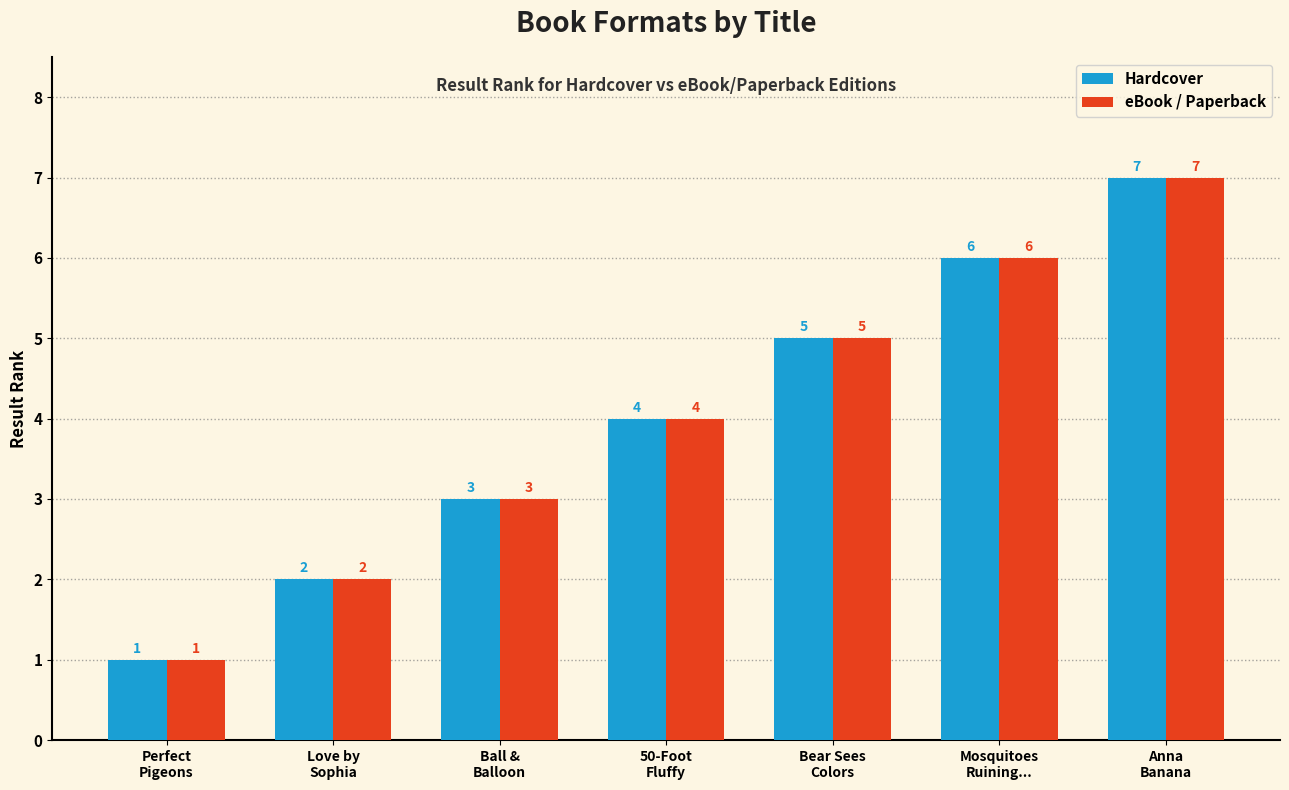

True or false: eBook / Paperback has a value of 3 at Anna
Banana.

False